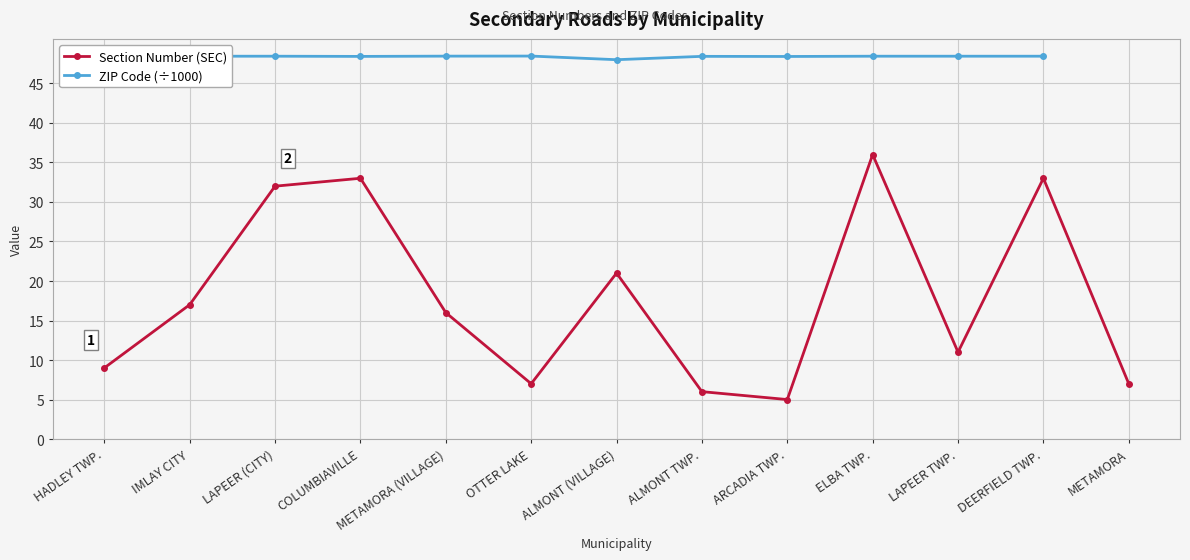

True or false: Section Number (SEC) and ZIP Code (÷1000) cross at least once.

False